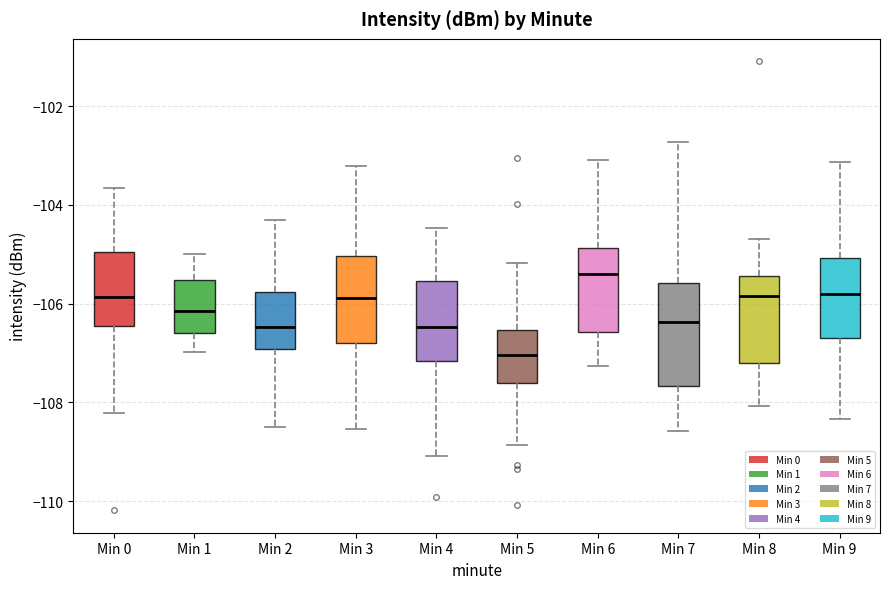

Where is the upper edge of the box for Min 2 on the y-axis? The values are not printed on the chart, so give them approximately, as read against the axis.

-105.8